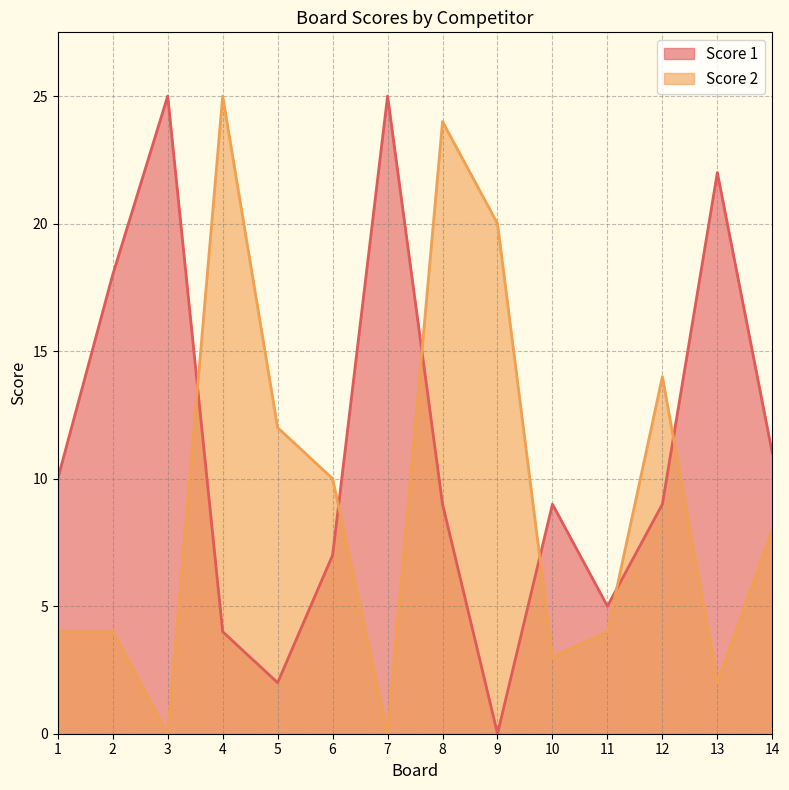

What is the difference between the maximum and minimum values in the Score 2 series?

25